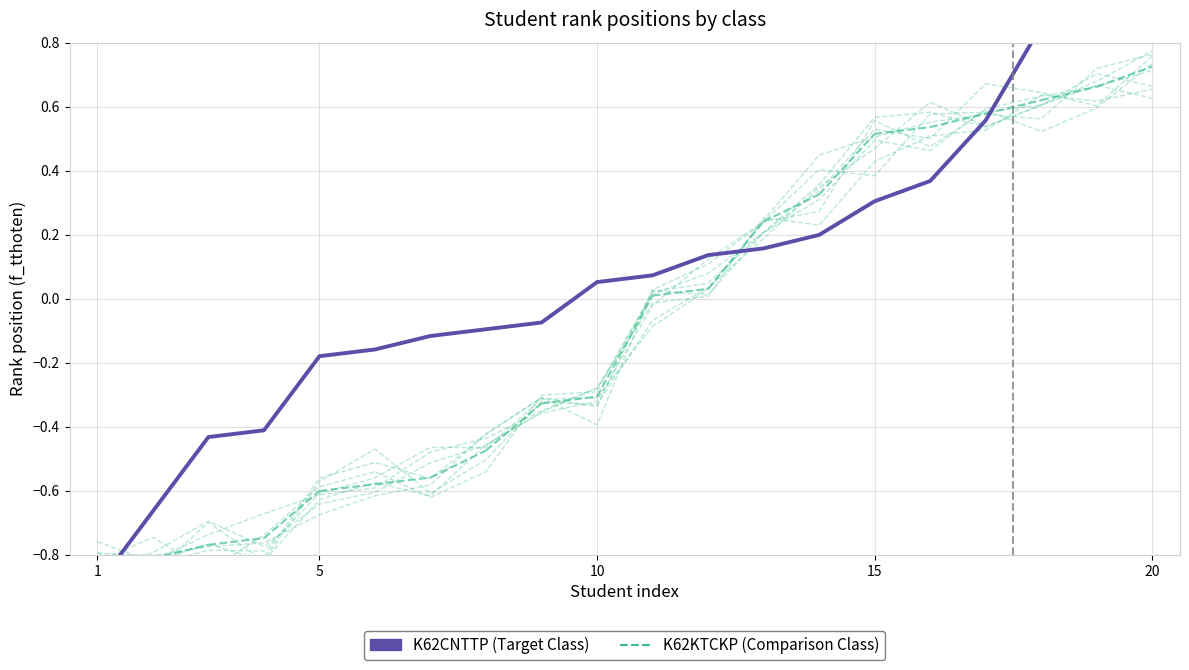

What are all the series names shown in the legend?

K62CNTTP, K62KTCKP